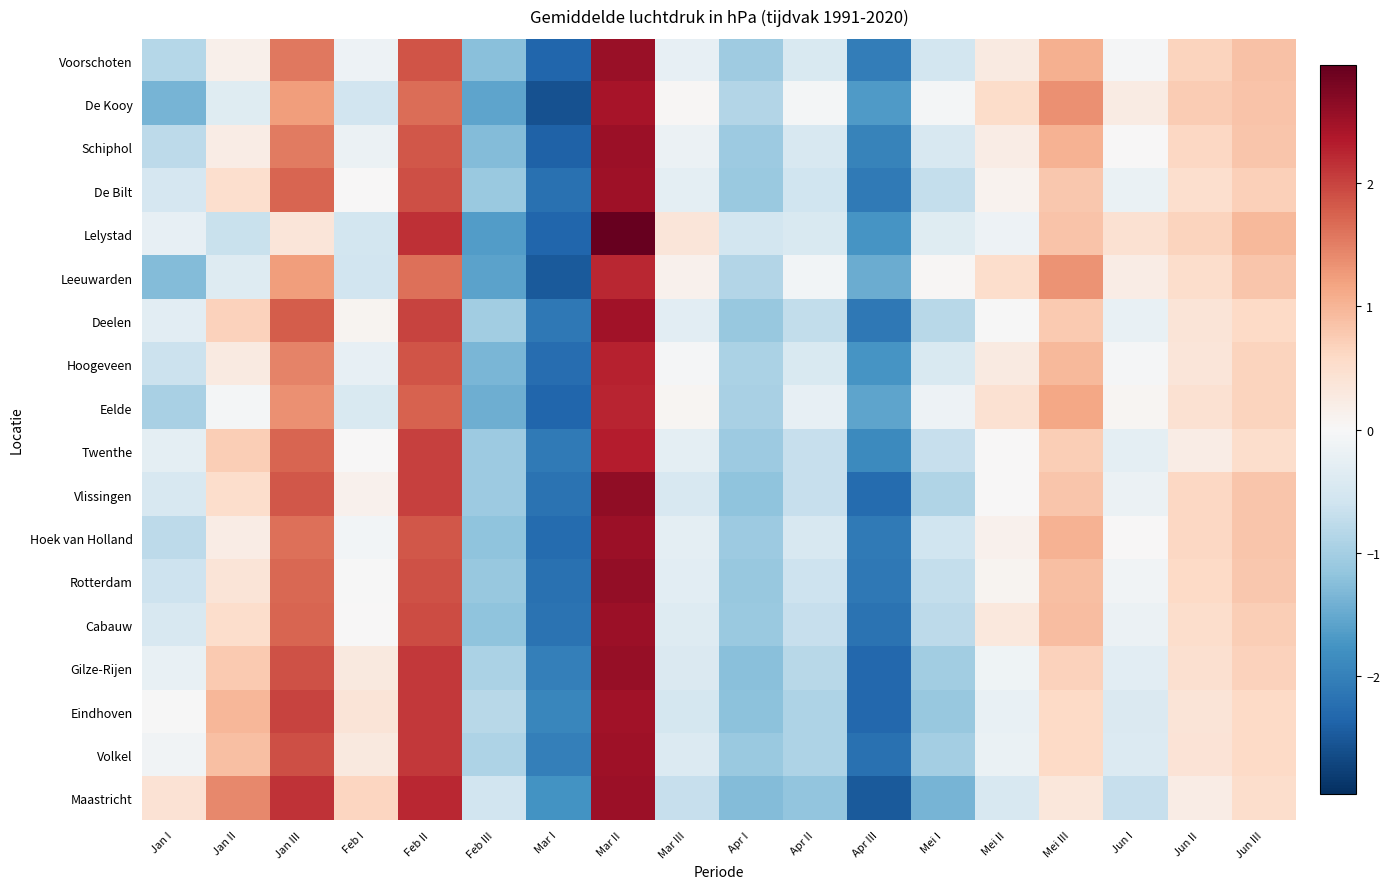

What is the minimum value shown in the chart?

-2.6